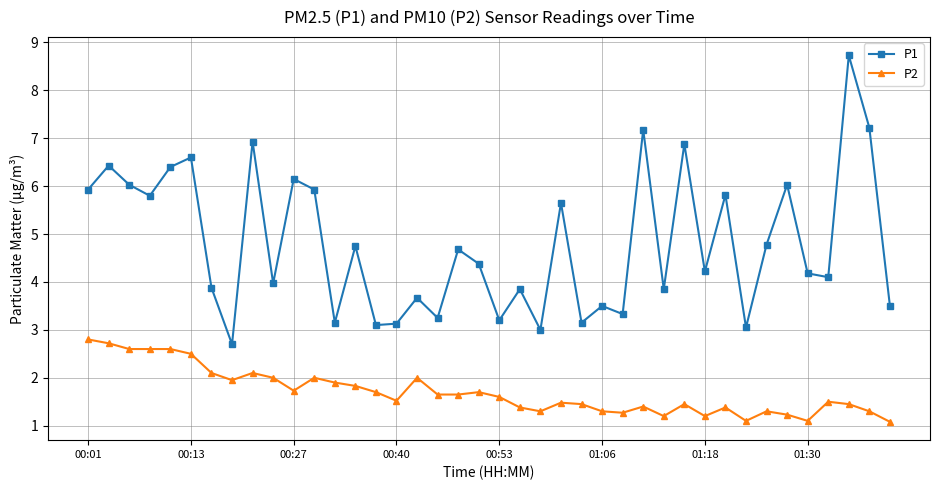

True or false: P2 has more than 1 interior local peaks.

True